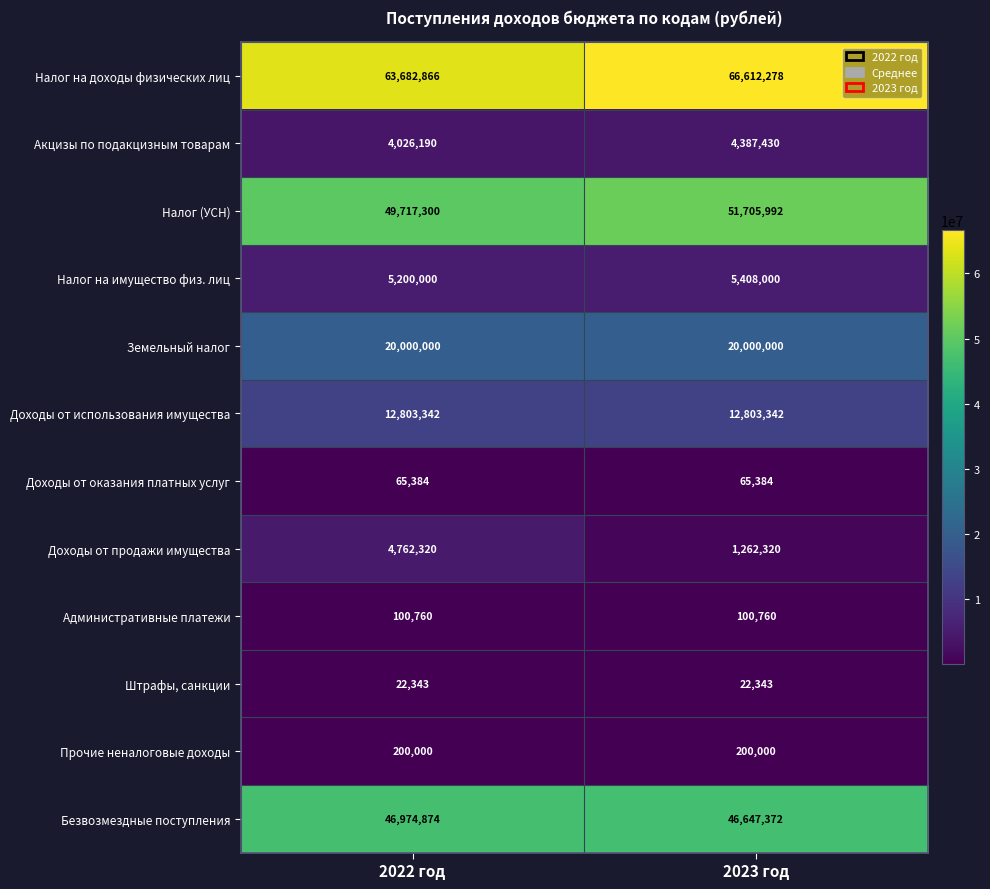

At which category does the chart reach its peak across all series?

2023 год